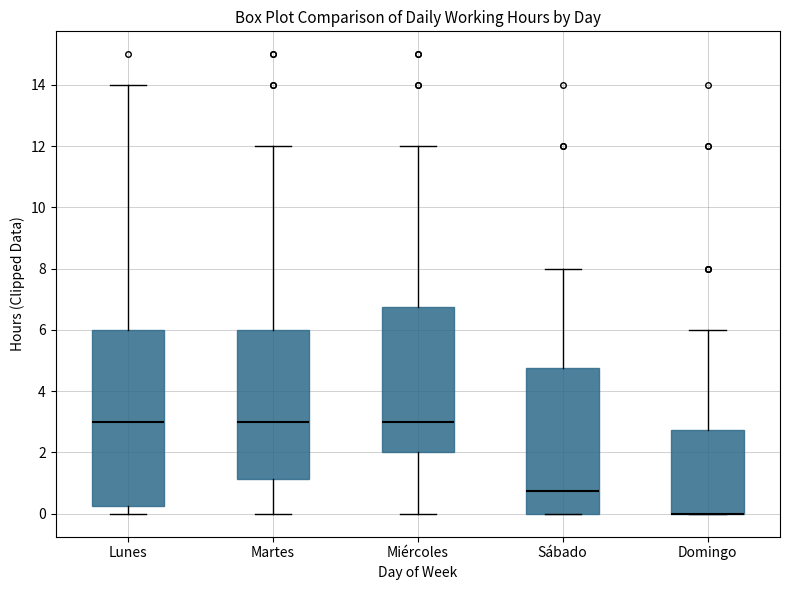

Where is the upper edge of the box for Miércoles on the y-axis? The values are not printed on the chart, so give them approximately, as read against the axis.

6.8